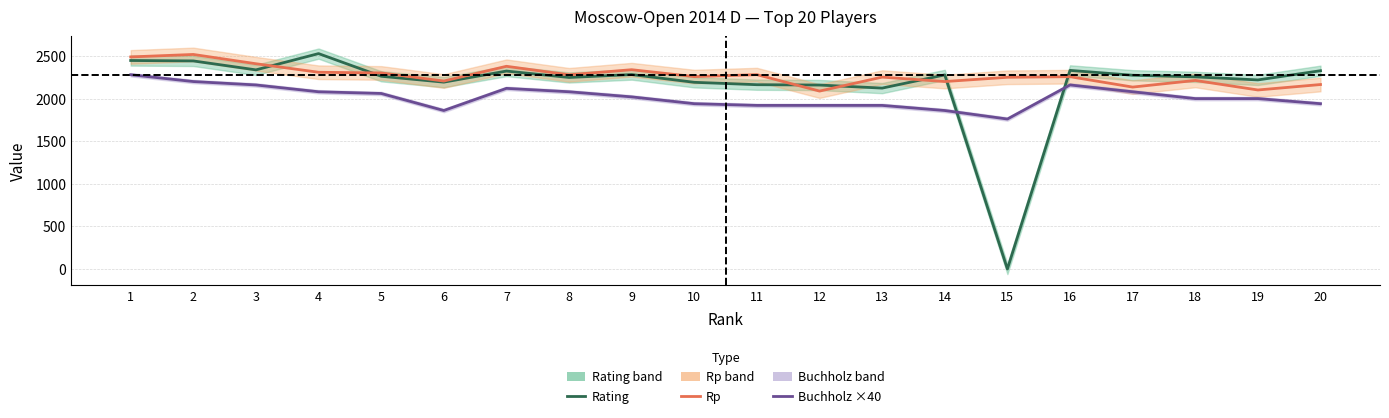

What is the value of the Buchholz ×40 point at the 19th from the left?

2000